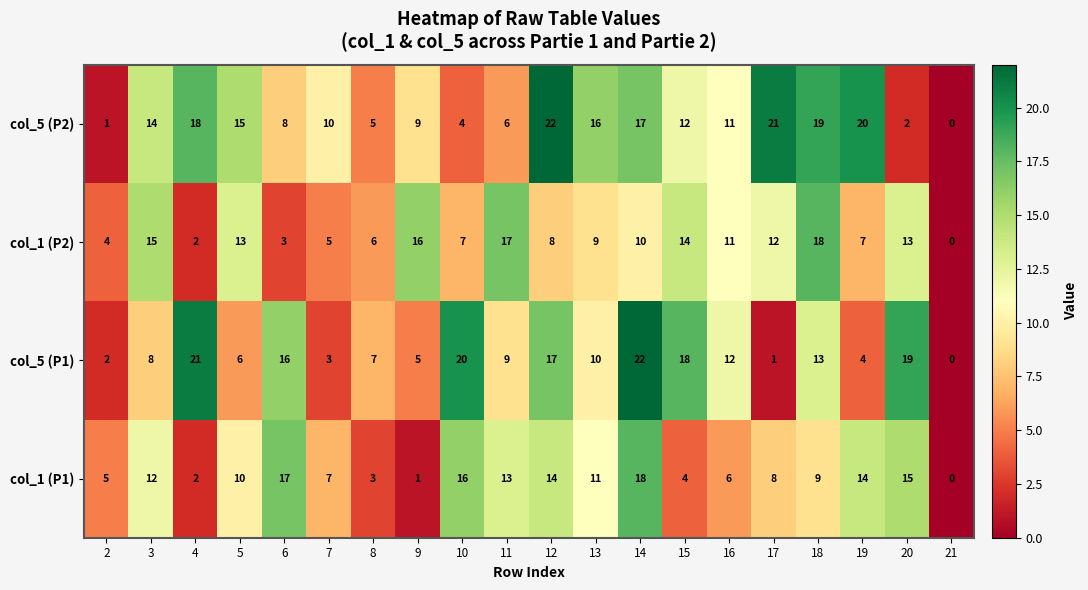

At how many categories does at least one series exceed 14?

15